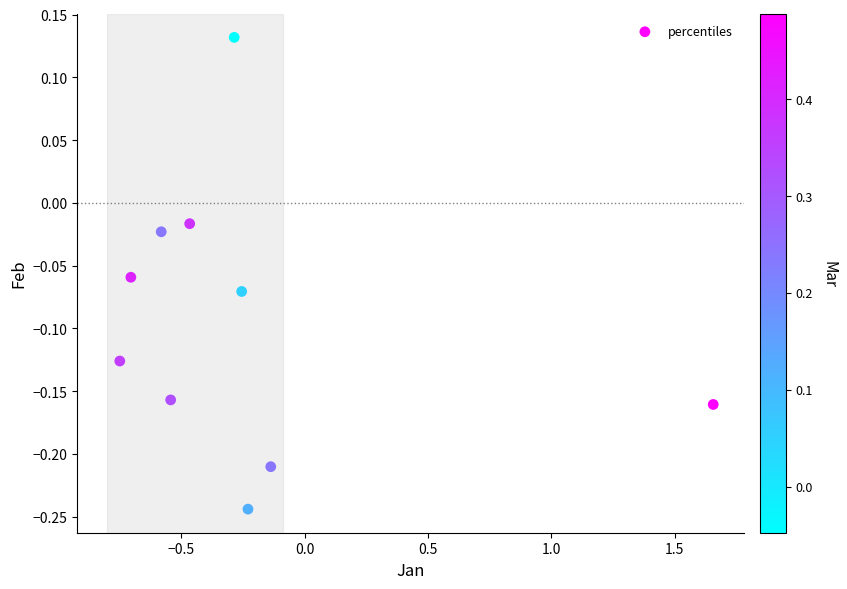

What is the range of X values (max minus min)?

2.4